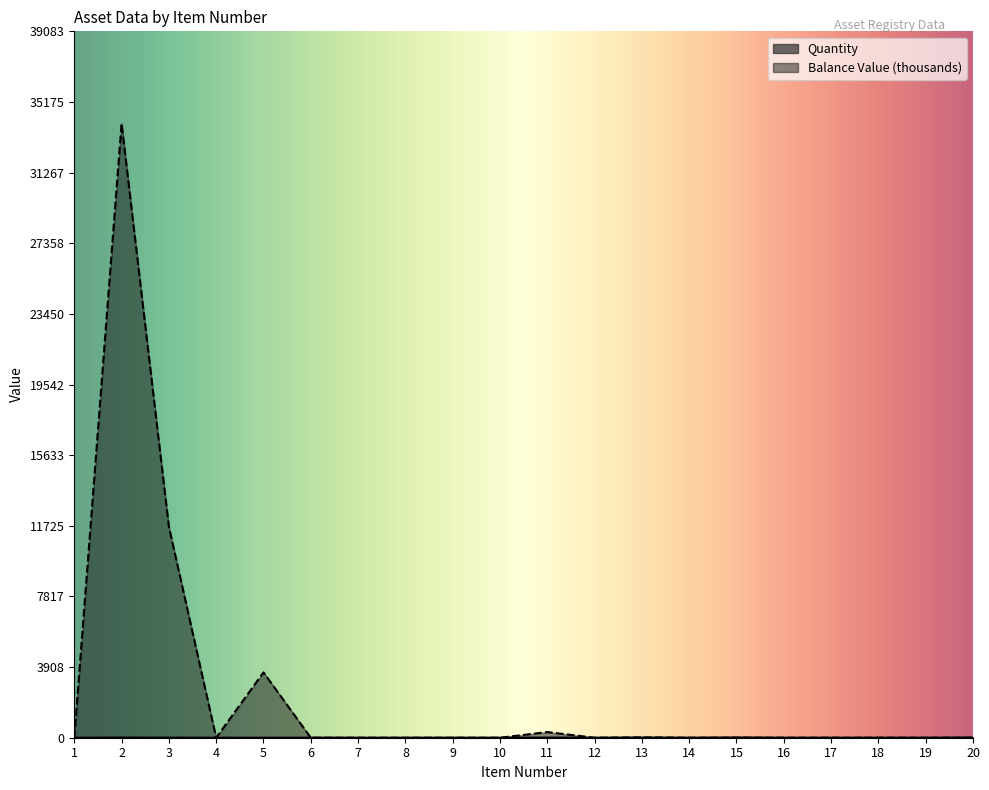

Between which two adjacent categories do Balance Value and Quantity first intersect?

1 and 2